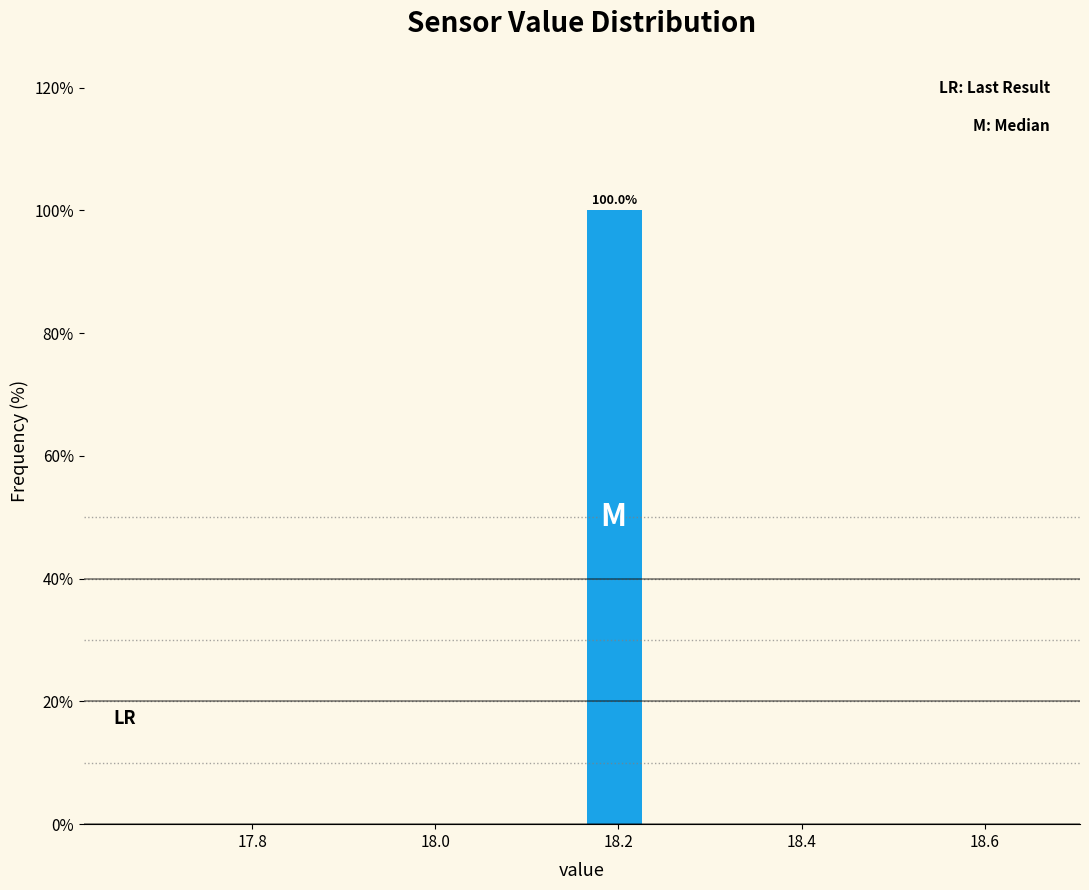

Read against the x-axis, roughly where is the centre of the tallest bar?

18.20